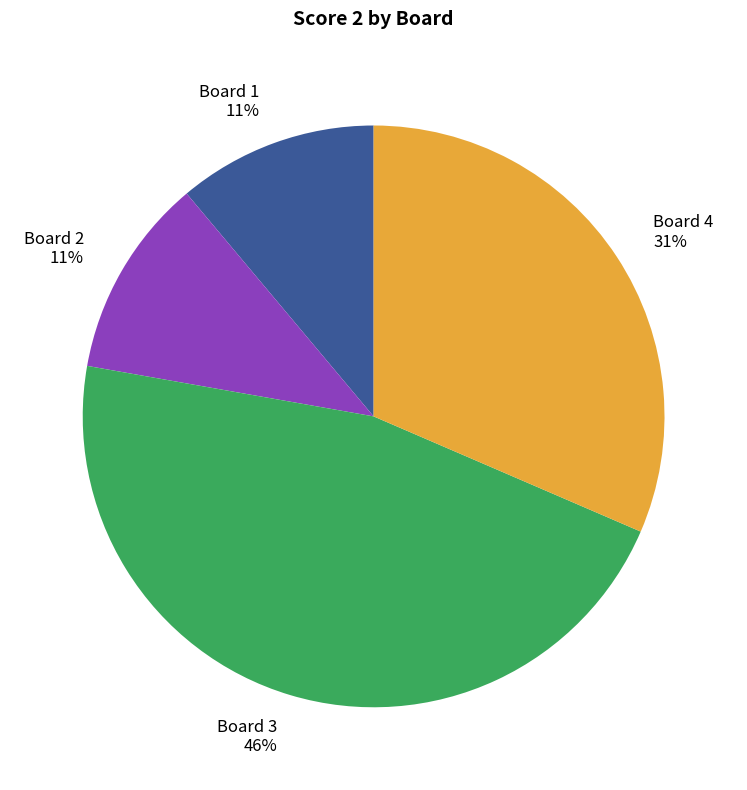

The Board 2 slice represents 11% of the pie. True or false?

True